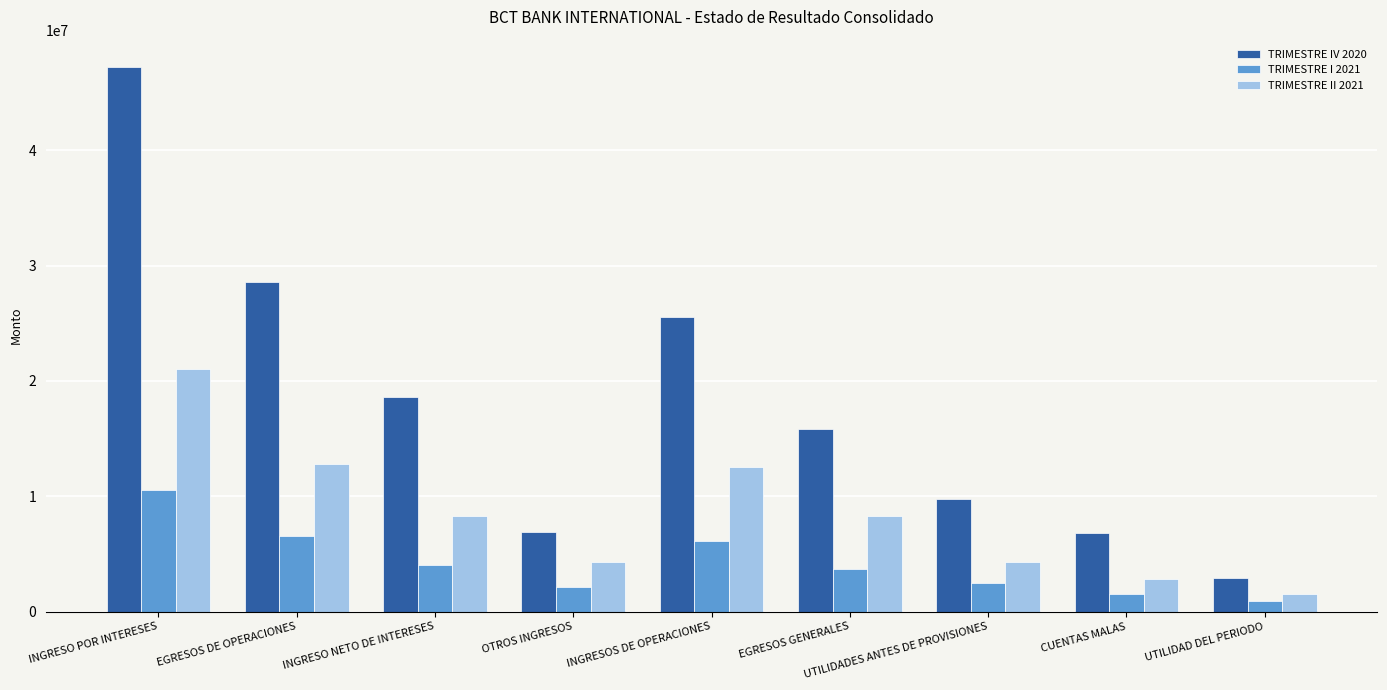

What is the label of the 7th bar from the left?

UTILIDADES ANTES DE PROVISIONES